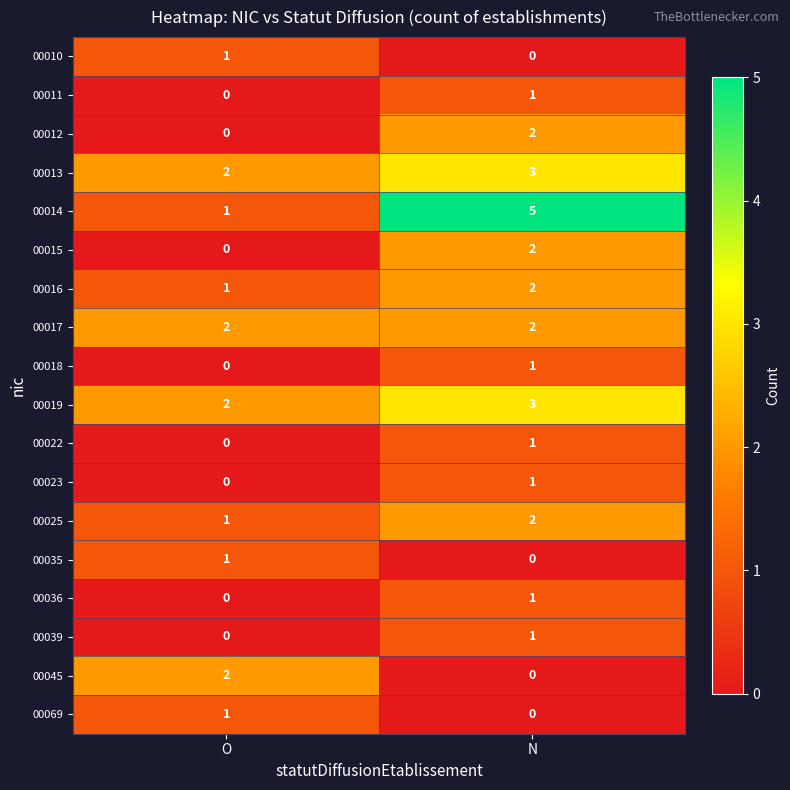

Where is 00011 nearest to the value 0?

O